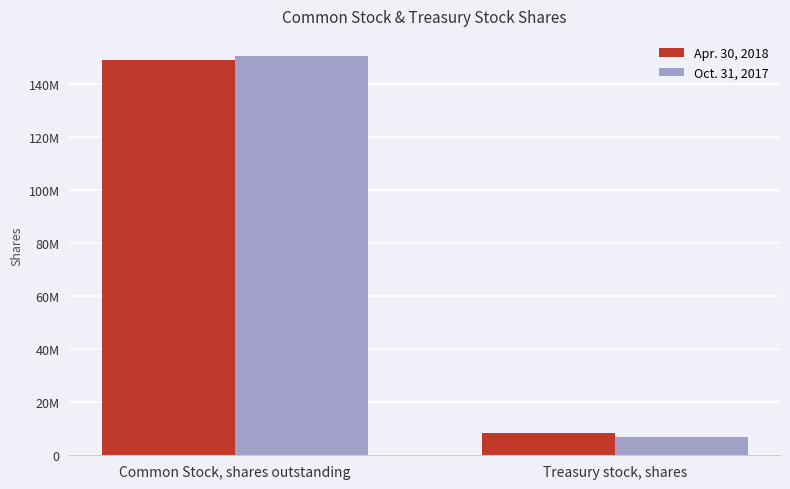

What is the value of the Oct. 31, 2017 bar at the 1st from the left?

150445000